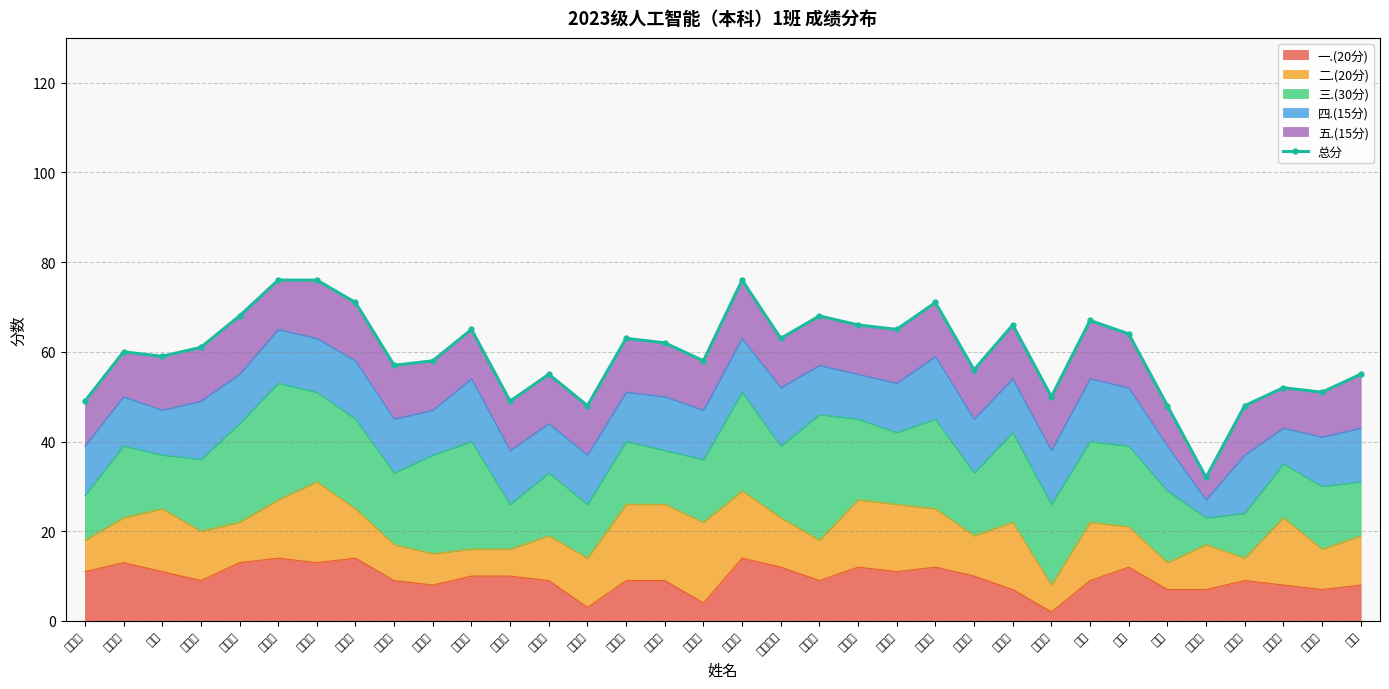

Where is the first local maximum?

李斯轶